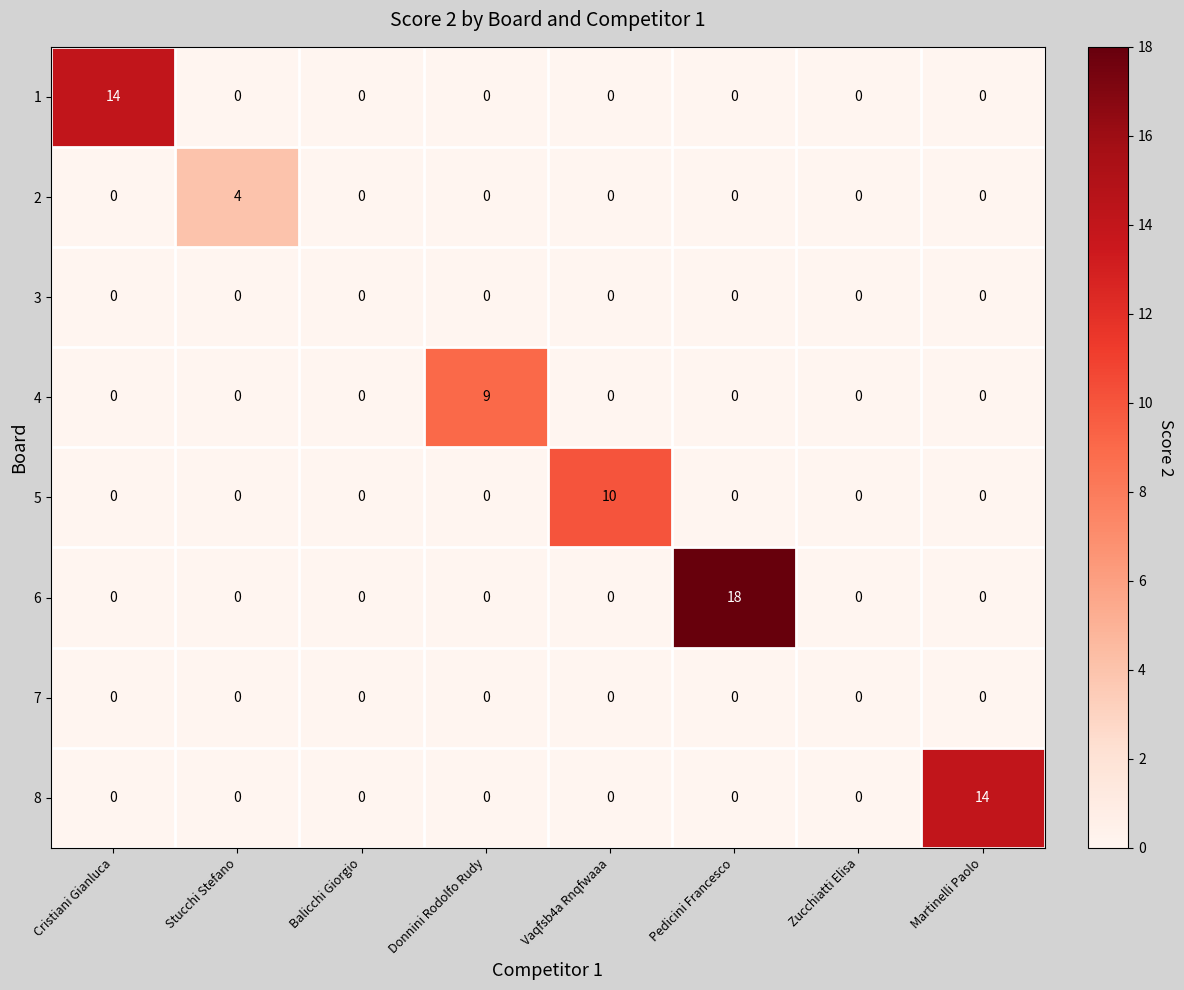

Count the 2 values in the range 0 to 1.

7